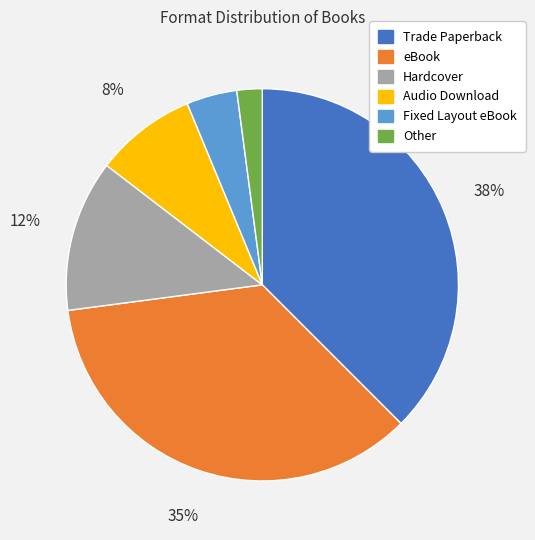

How many segments does this pie chart have?

6